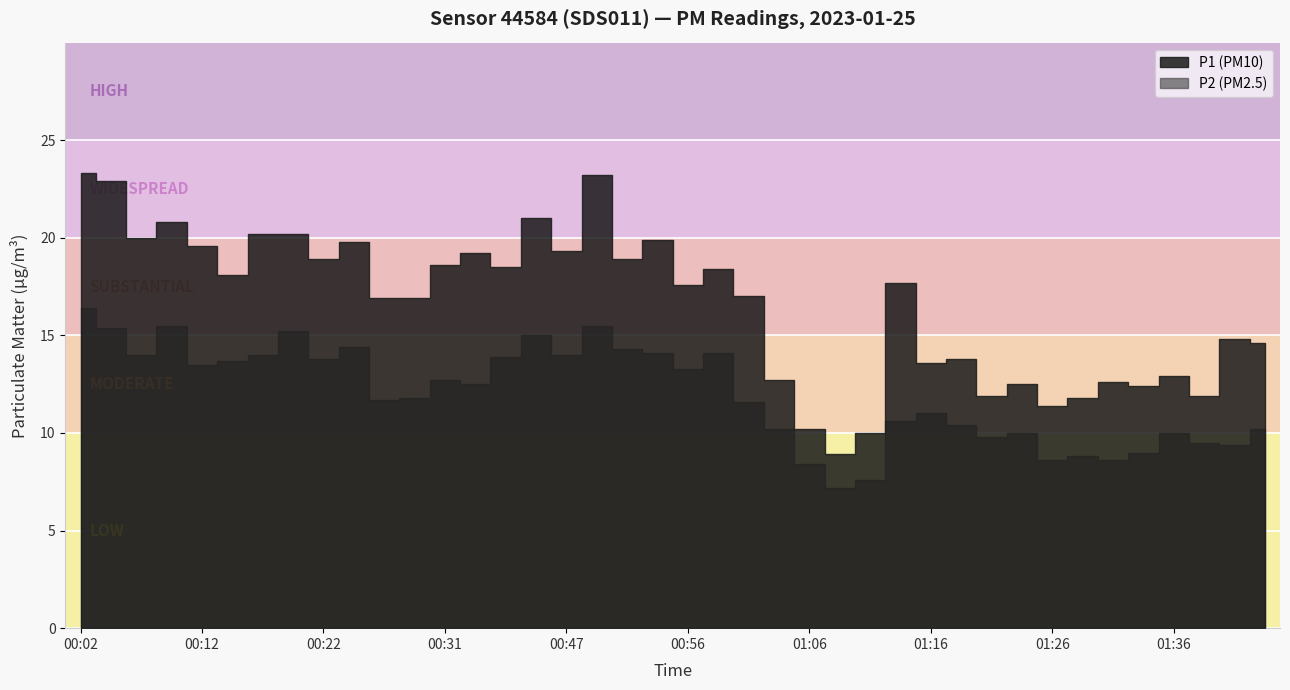

Reading right to left, what are all the values shown in this chart?

P1: 01:43=14.6	01:41=14.8	01:38=11.9	01:36=12.9	01:33=12.4	01:31=12.6	01:28=11.8	01:26=11.4	01:23=12.5	01:21=11.9	01:19=13.8	01:16=13.6	01:14=17.7	01:11=10.0	01:09=8.9	01:06=10.2	01:04=12.7	01:01=17.0	00:59=18.4	00:56=17.6	00:54=19.9	00:51=18.9	00:49=23.2	00:47=19.3	00:44=21.0	00:42=18.5	00:39=19.2	00:31=18.6	00:29=16.9	00:26=16.9	00:24=19.8	00:22=18.9	00:19=20.2	00:17=20.2	00:14=18.1	00:12=19.6	00:09=20.8	00:07=20.0	00:04=22.9	00:02=23.3
P2: 01:43=10.2	01:41=9.4	01:38=9.5	01:36=10.0	01:33=9.0	01:31=8.6	01:28=8.8	01:26=8.6	01:23=10.0	01:21=9.8	01:19=10.4	01:16=11.0	01:14=10.6	01:11=7.6	01:09=7.2	01:06=8.4	01:04=10.2	01:01=11.6	00:59=14.1	00:56=13.3	00:54=14.1	00:51=14.3	00:49=15.5	00:47=14.0	00:44=15.0	00:42=13.9	00:39=12.5	00:31=12.7	00:29=11.8	00:26=11.7	00:24=14.4	00:22=13.8	00:19=15.2	00:17=14.0	00:14=13.7	00:12=13.5	00:09=15.5	00:07=14.0	00:04=15.4	00:02=16.4